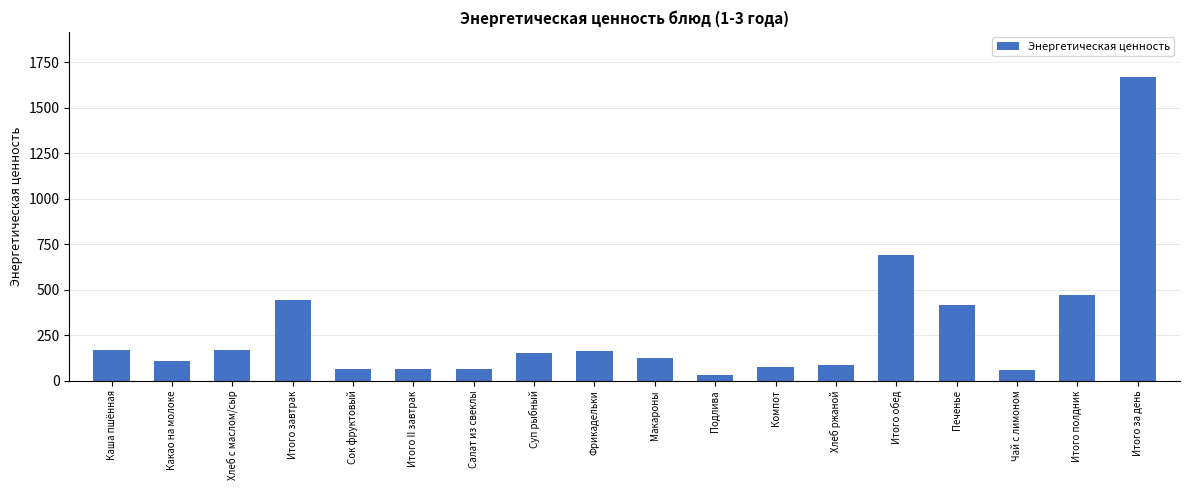

What is the greatest value displayed?

1668.2